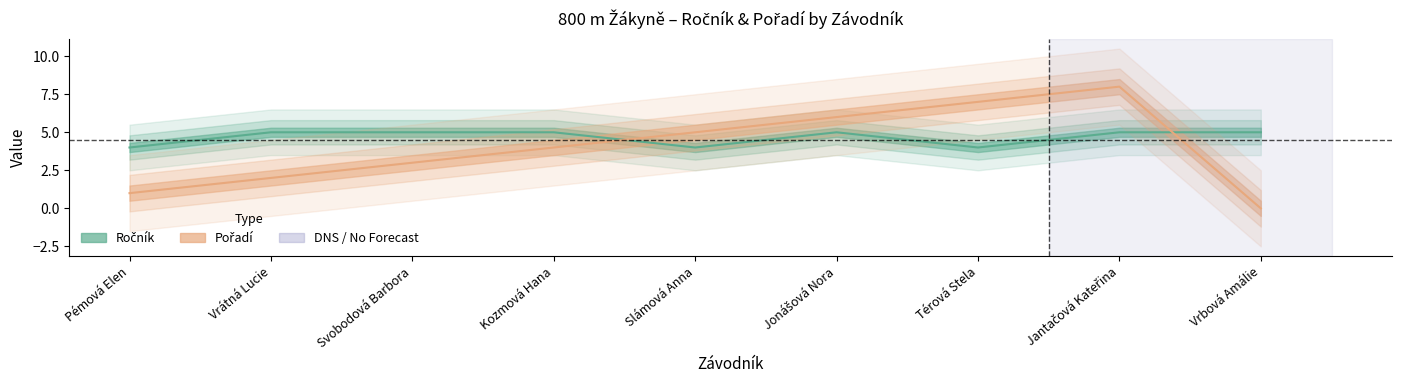

The Ročník series shows 7 at Jonášová Nora. True or false?

False